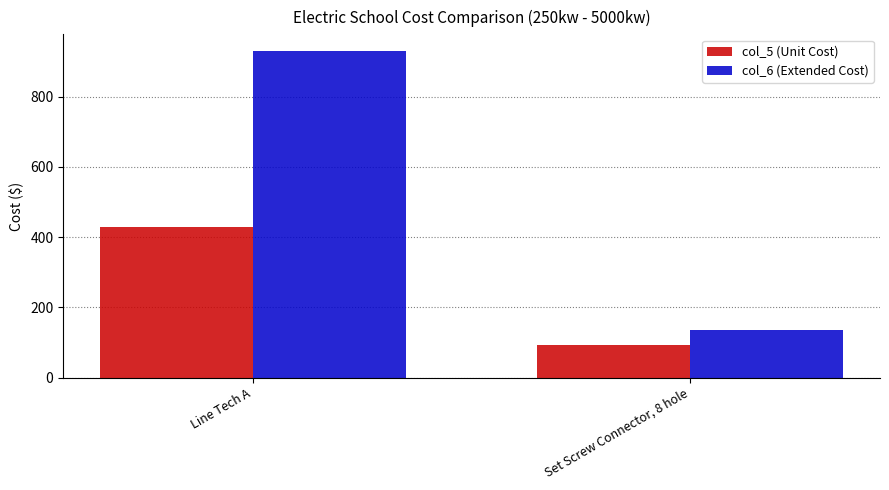

Where does the col_6 (Extended Cost) series first go above 930?

Line Tech A